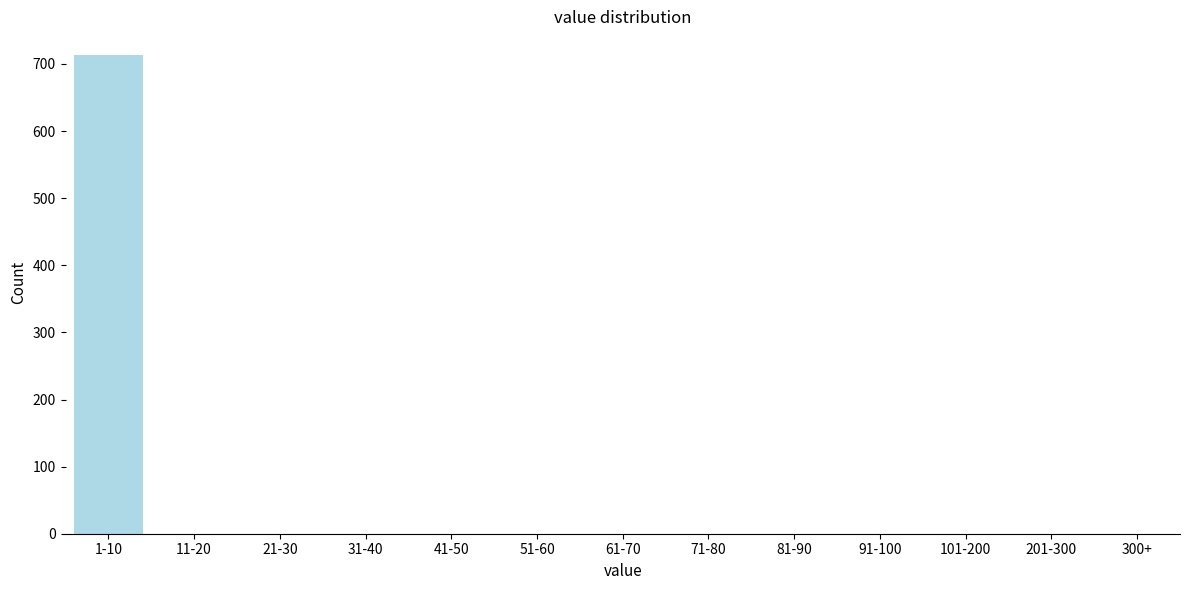

Reading left to right, transcribe all the data shown in this chart.

1-10=713	11-20=0	21-30=0	31-40=0	41-50=0	51-60=0	61-70=0	71-80=0	81-90=0	91-100=0	101-200=0	201-300=0	300+=0